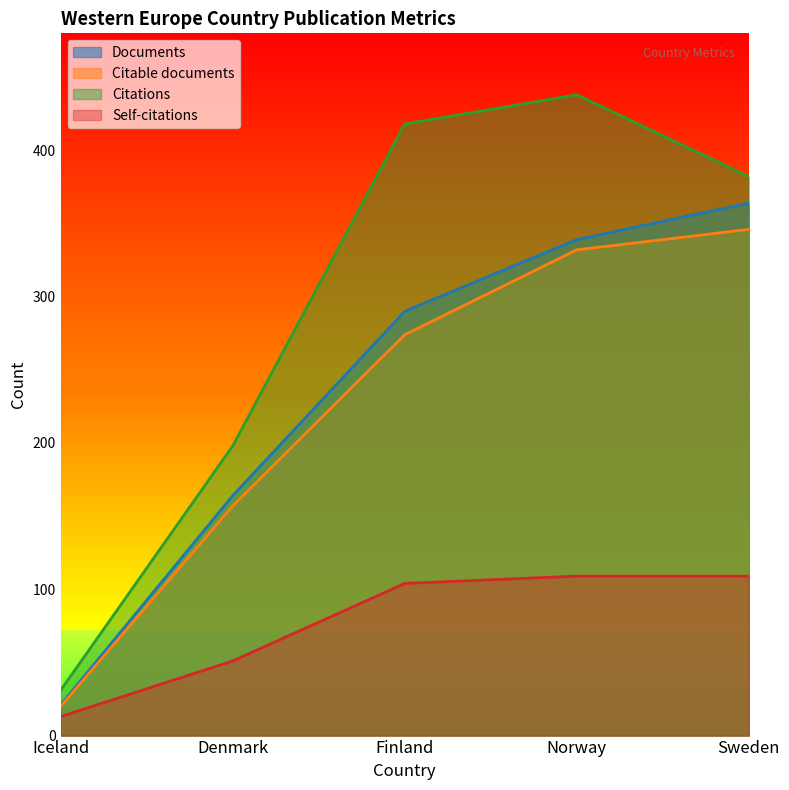

Which category has the lowest value across all series?

Iceland